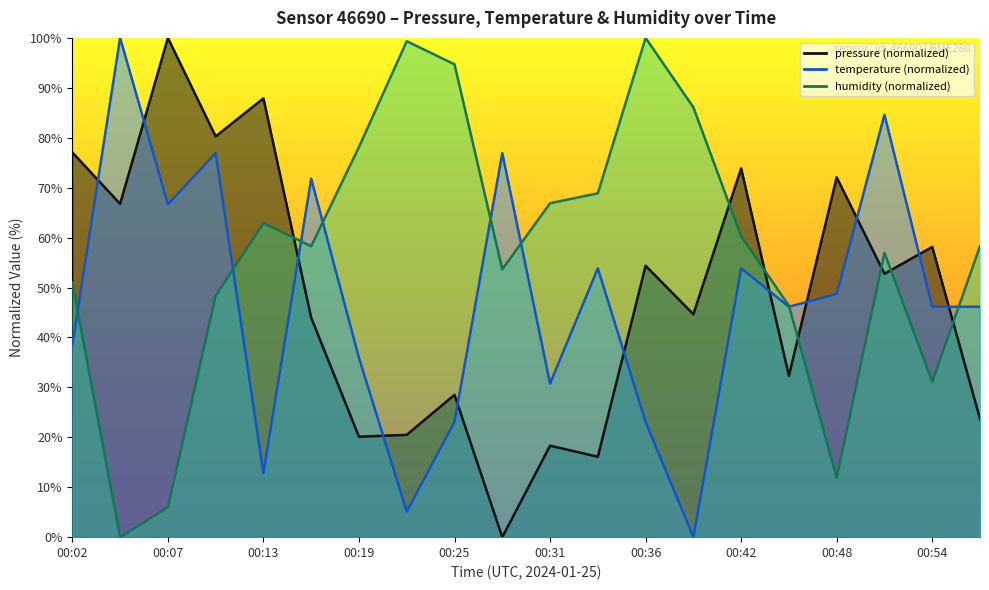

Is the value of pressure at 00:19 greater than the value of humidity at 00:28?

No